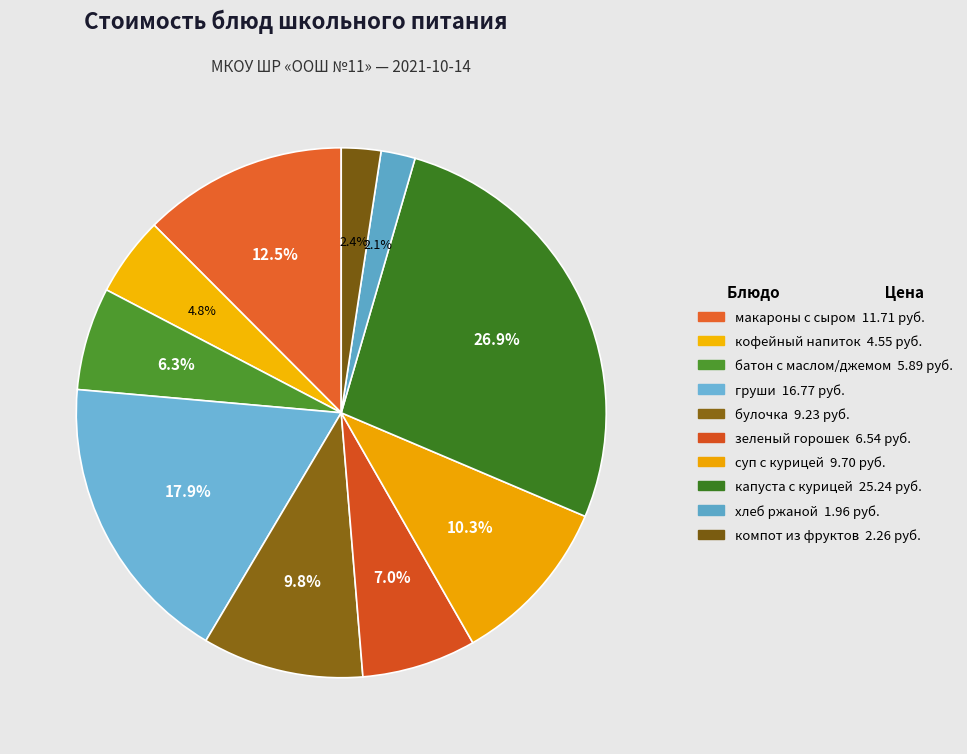

Rank the categories by value from highest to lowest.

капуста тушеная с курицей, груши, макароны запеченые с сыром, суп с крупой и курицей, булочка, зеленый горошек, батон с маслом и джемом, кофейный напиток, компот из свежих фруктов, хлеб ржаной